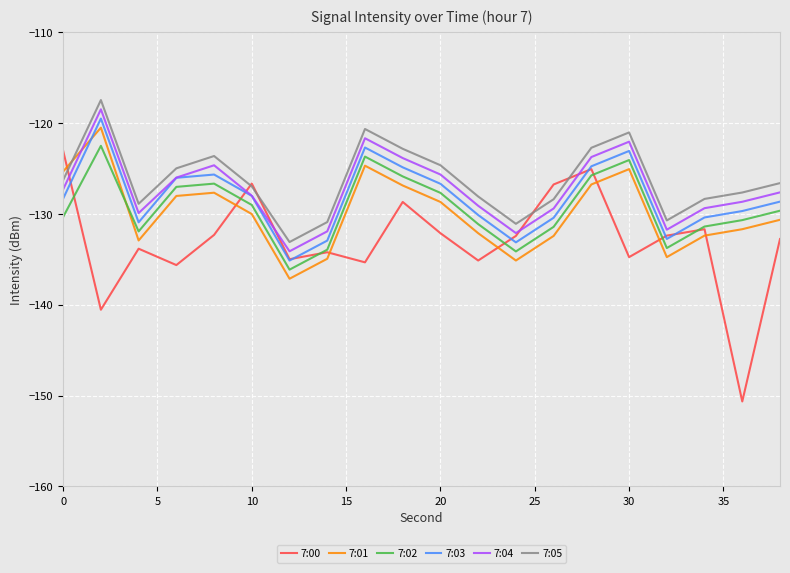

What is the highest value of the 7:03 series?

-119.5